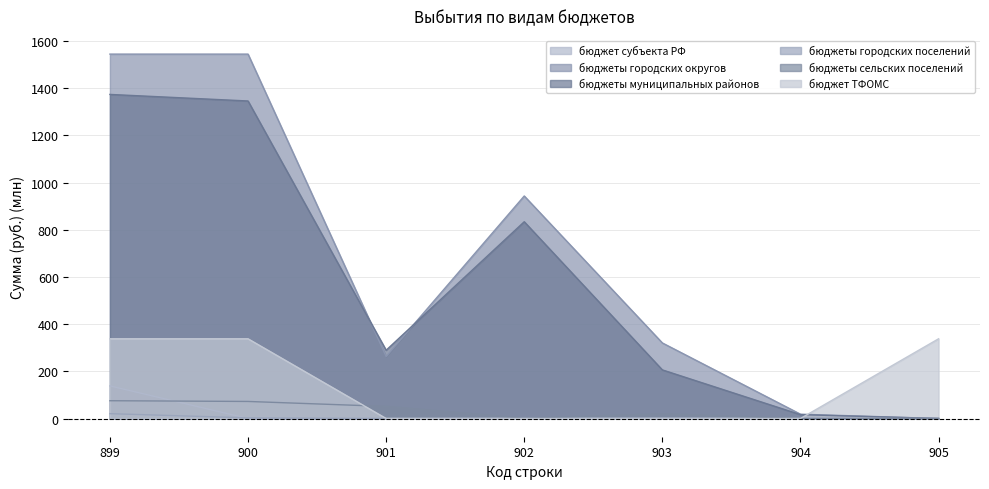

Rank the series at 900 from highest to lowest value.

бюджеты городских округов, бюджеты муниципальных районов, бюджет ТФОМС, бюджеты сельских поселений, бюджеты городских поселений, бюджет субъекта РФ